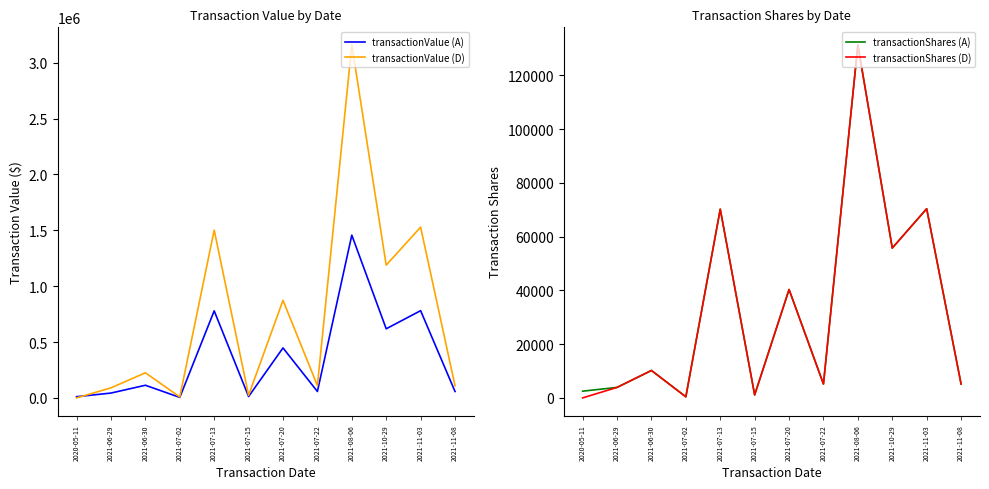

What is the label of the 4th point from the right?

2021-08-06